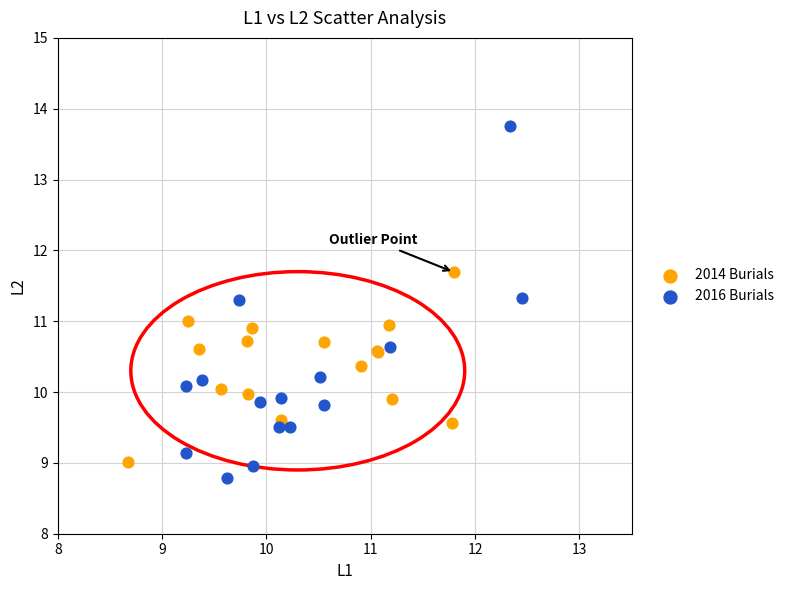

Which series reaches the minimum Y coordinate?

2016 Burials